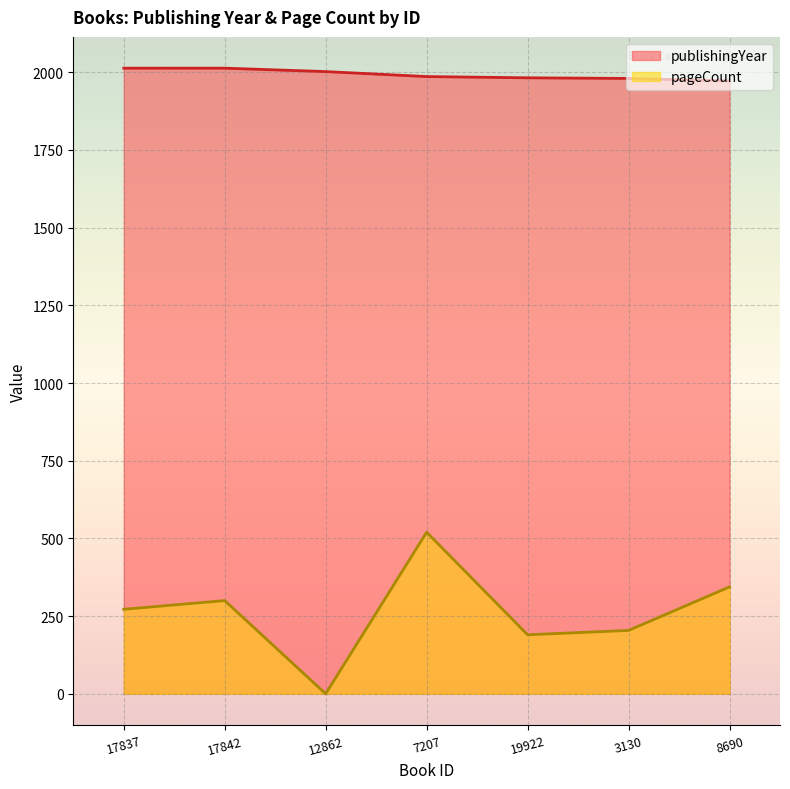

What is the difference between the highest and lowest values at 7207?

1466